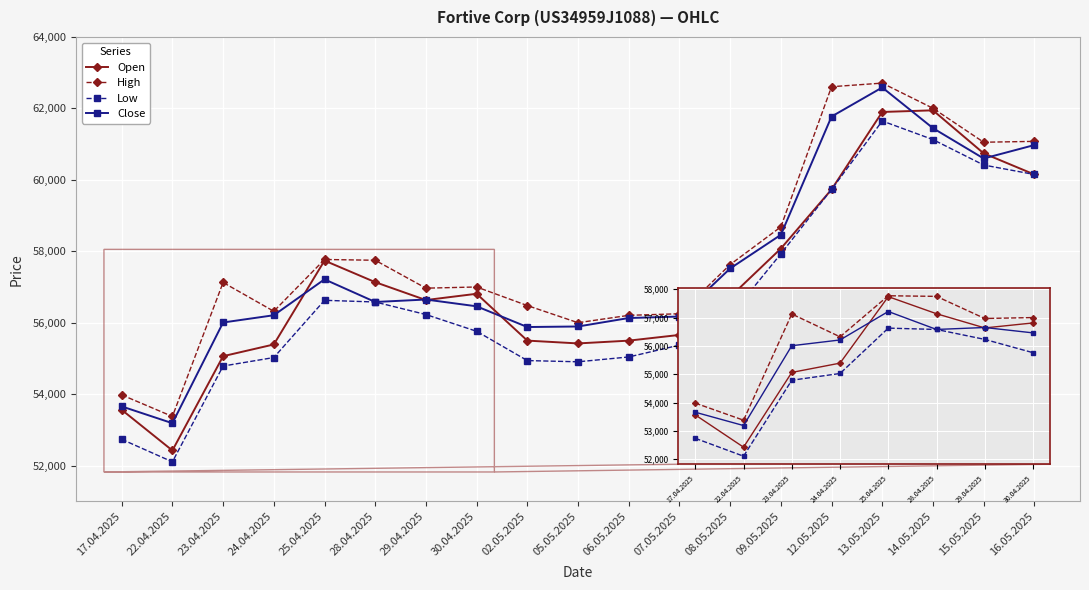

What is the sum of all Low values?

1077305